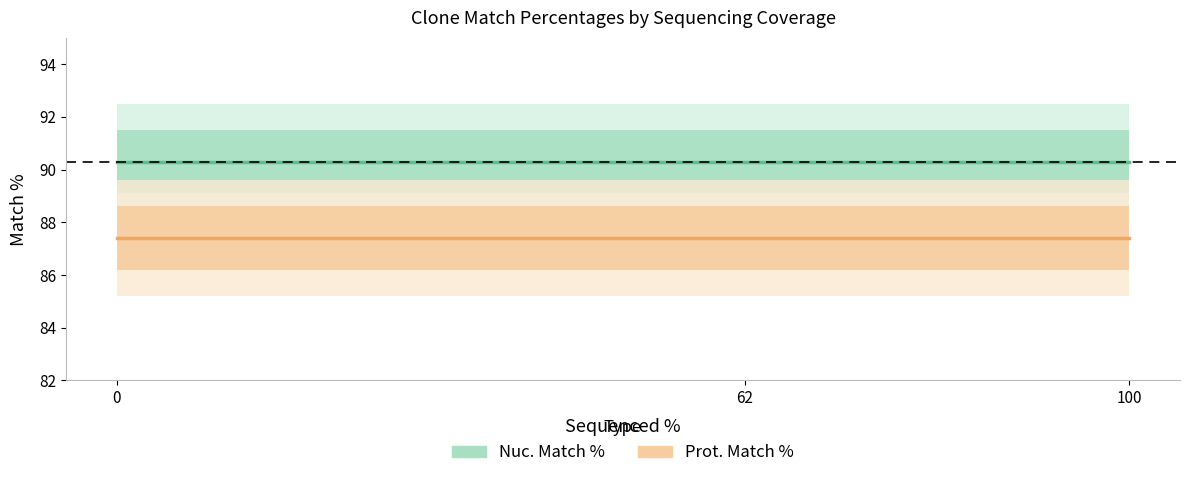

Reading left to right, extract all data points from this chart.

Nuc. Match %: 90.3	90.3	90.3
Prot. Match %: 87.4	87.4	87.4